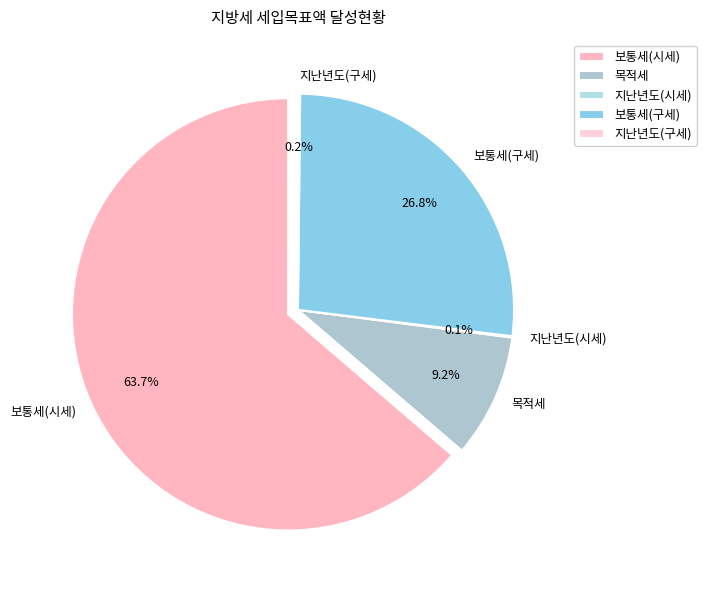

To the nearest percent, what percentage of the pie is 보통세(시세)?

64%